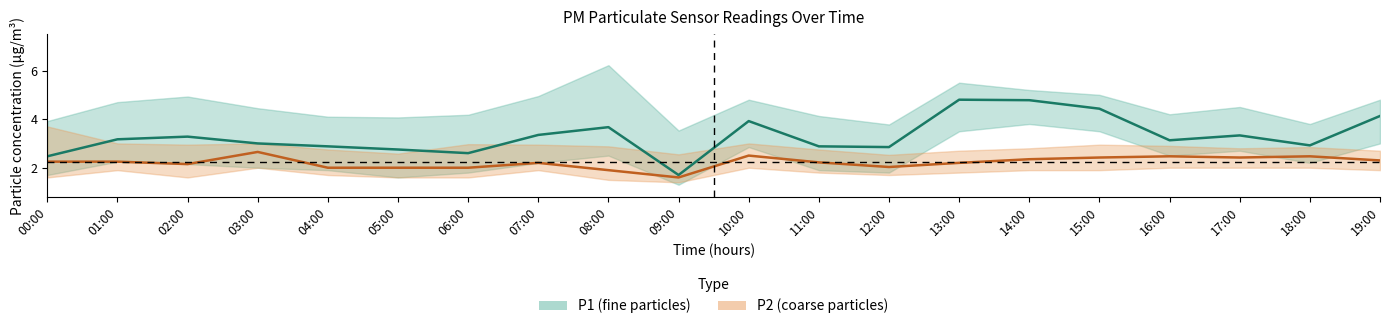

What is the average value of the P2 series?

2.2